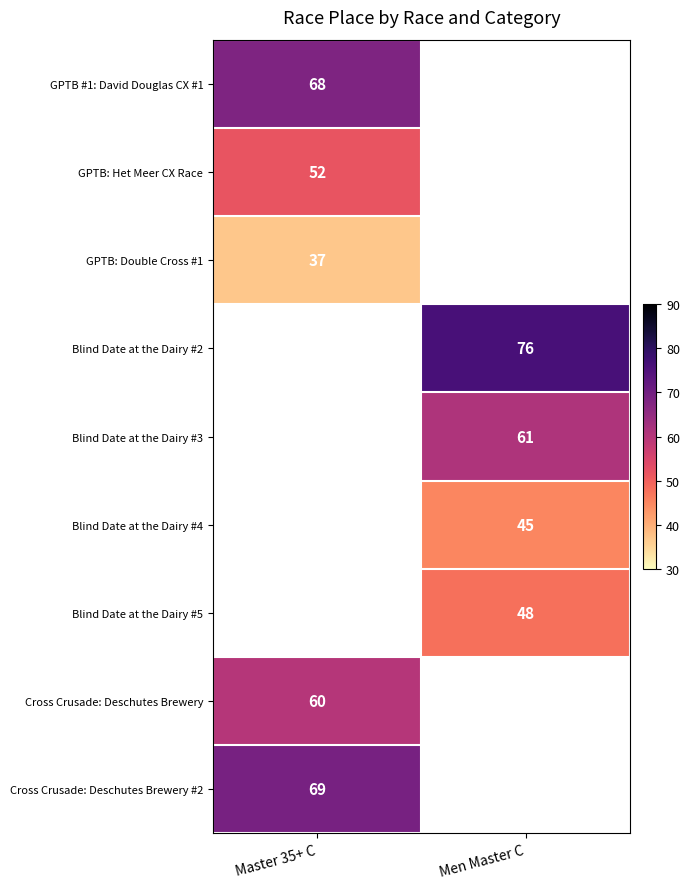

The value of Cross Crusade: Deschutes Brewery at Master 35+ C is 96. True or false?

False